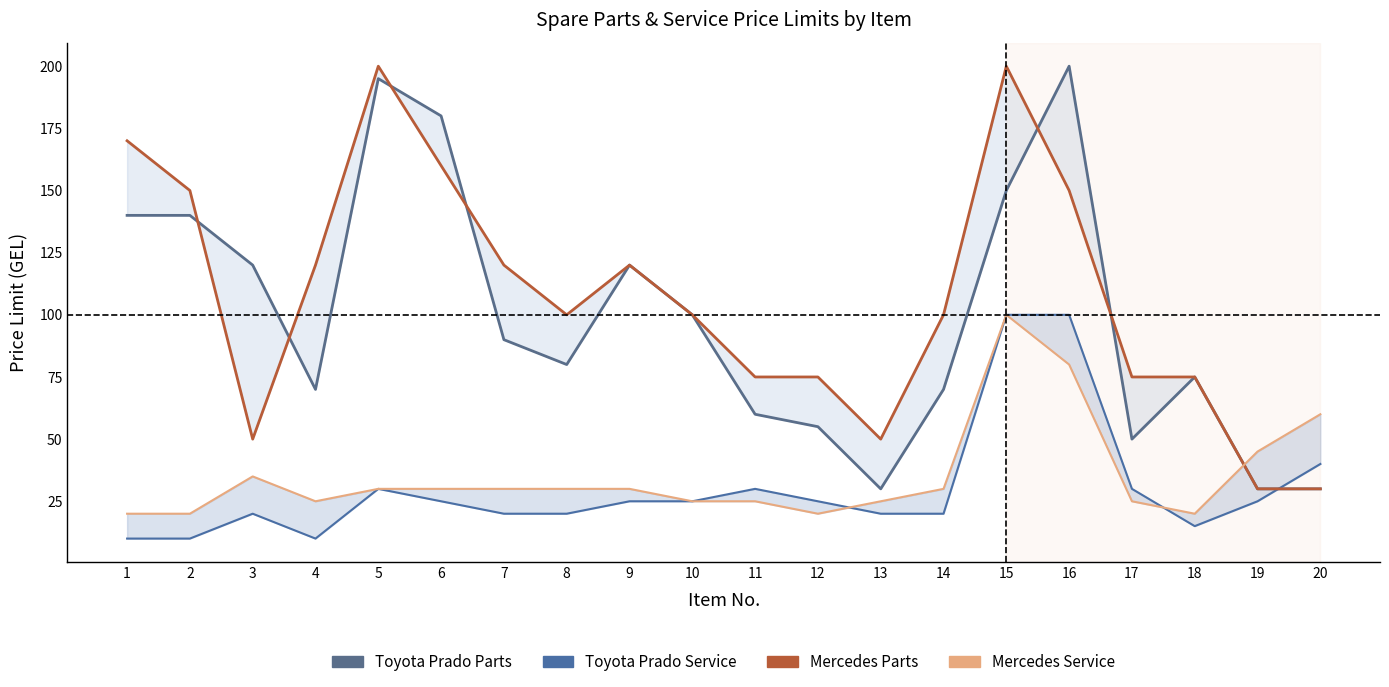

What is the value of the Toyota Prado - Parts (col_3) point at the 1st from the left?

140